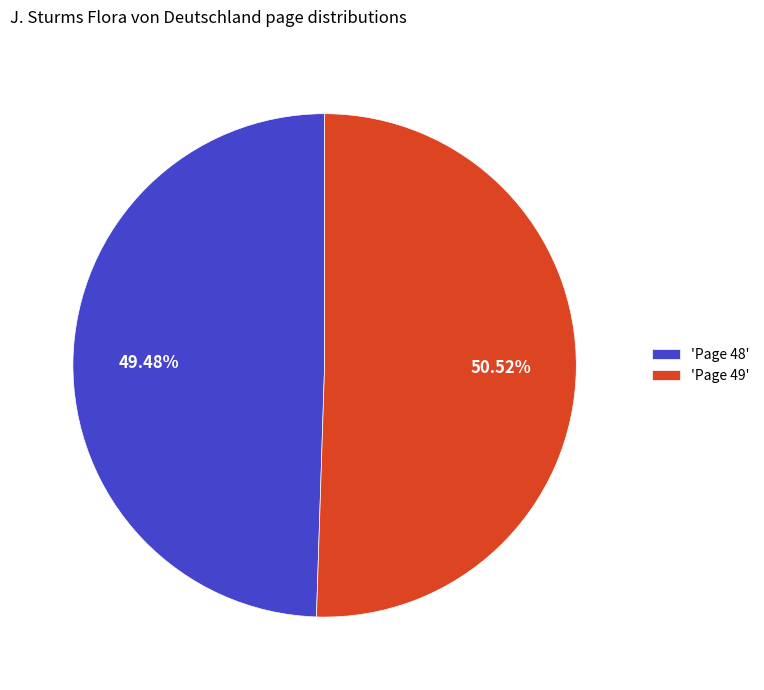

Combined, do 'Page 49' and 'Page 48' account for over 50%?

Yes